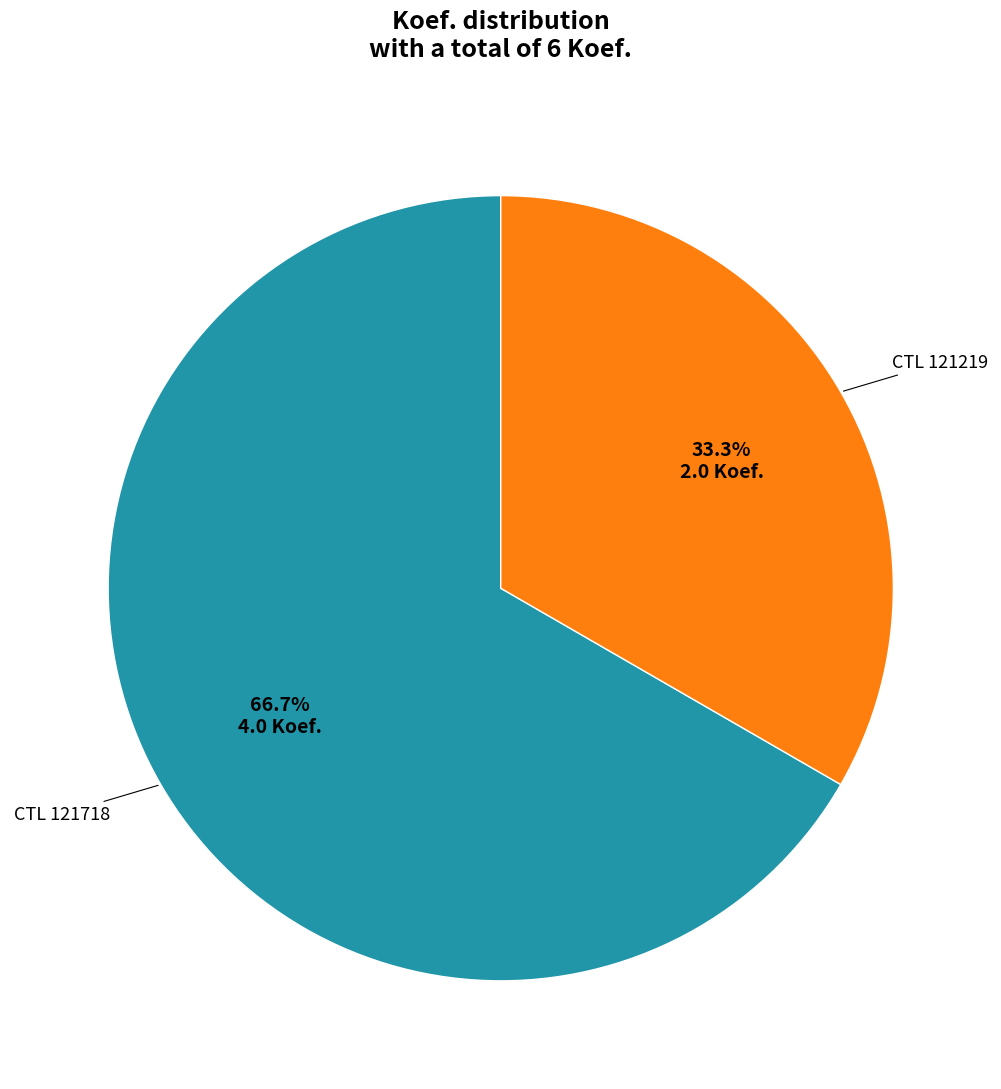

Is there any slice that represents more than half of the pie?

Yes